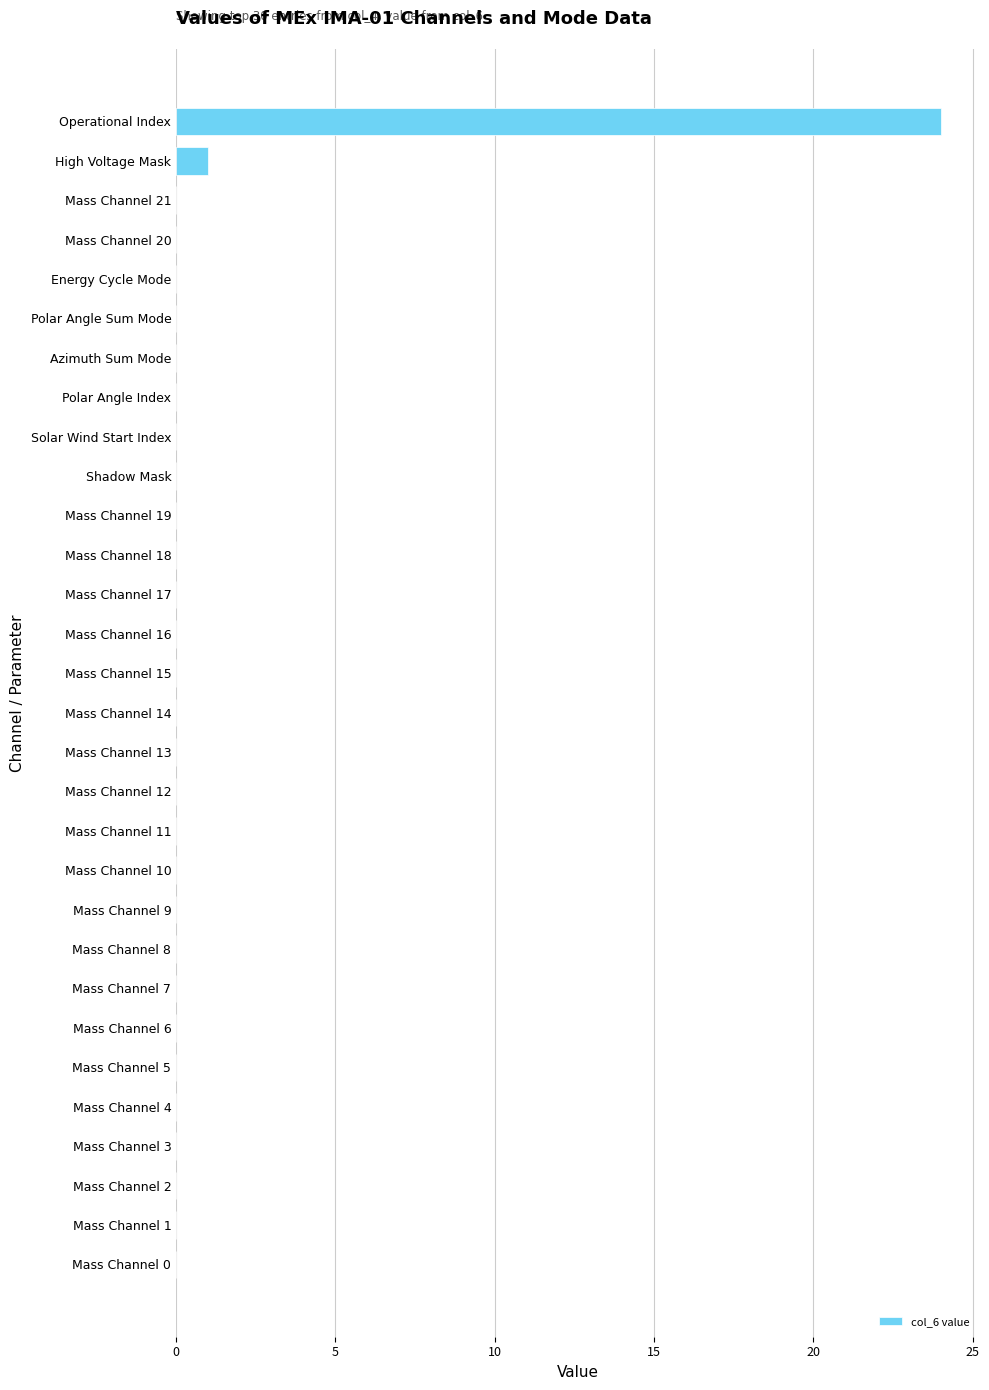

Does the chart contain stacked bars?

No